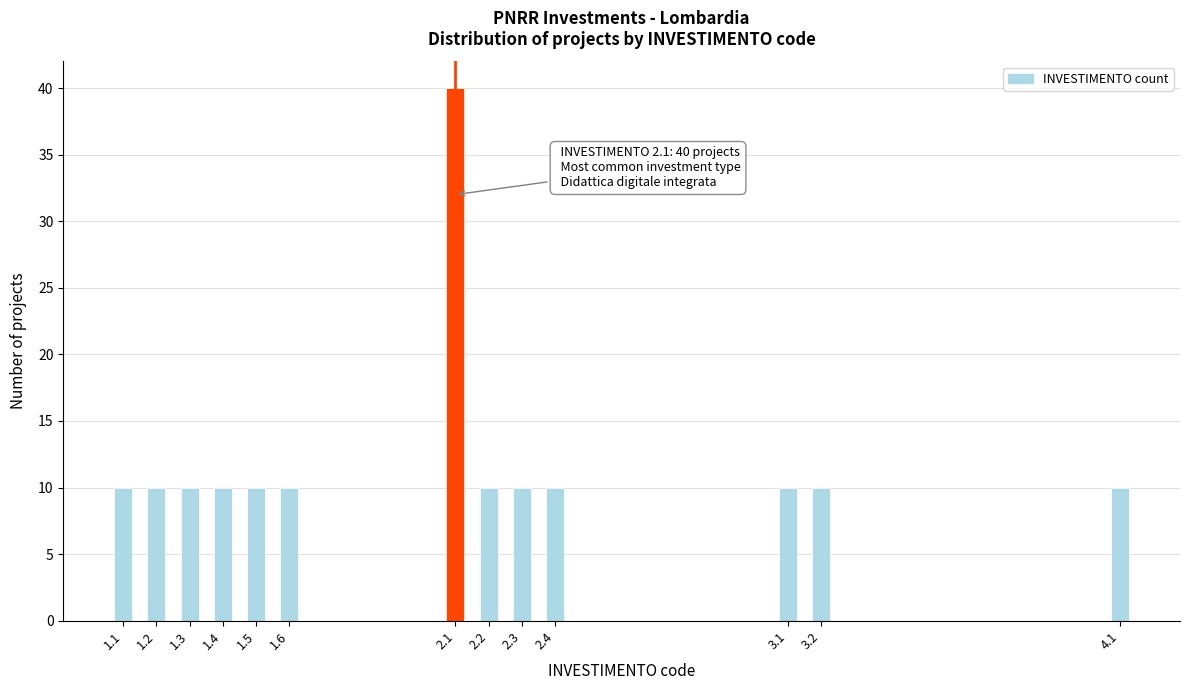

Reading left to right, what are all the values shown in this chart?

1.1=10	1.2=10	1.3=10	1.4=10	1.5=10	1.6=10	2.1=40	2.2=10	2.3=10	2.4=10	3.1=10	3.2=10	4.1=10